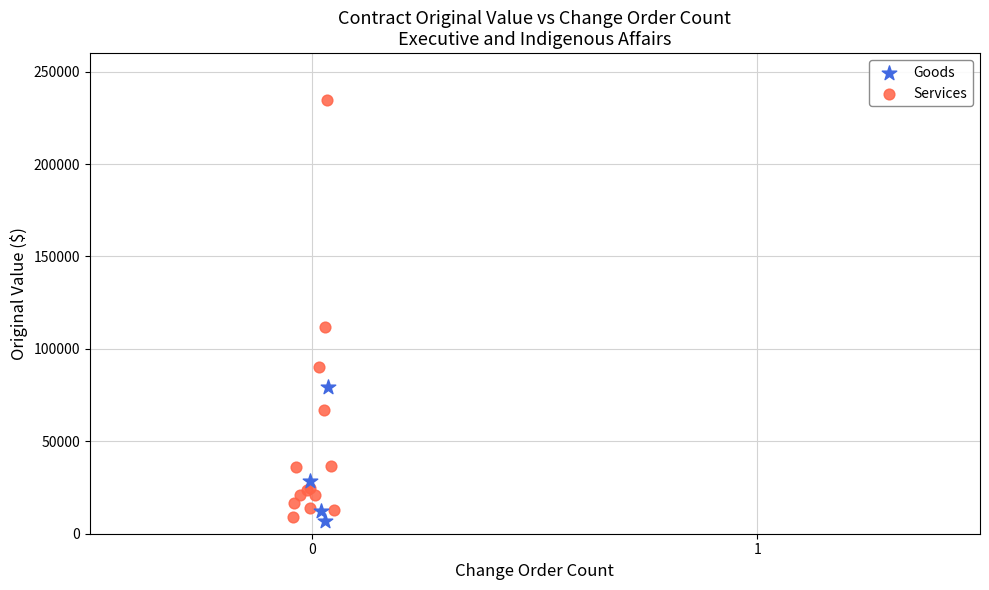

Which series contains the highest Y value?

Services